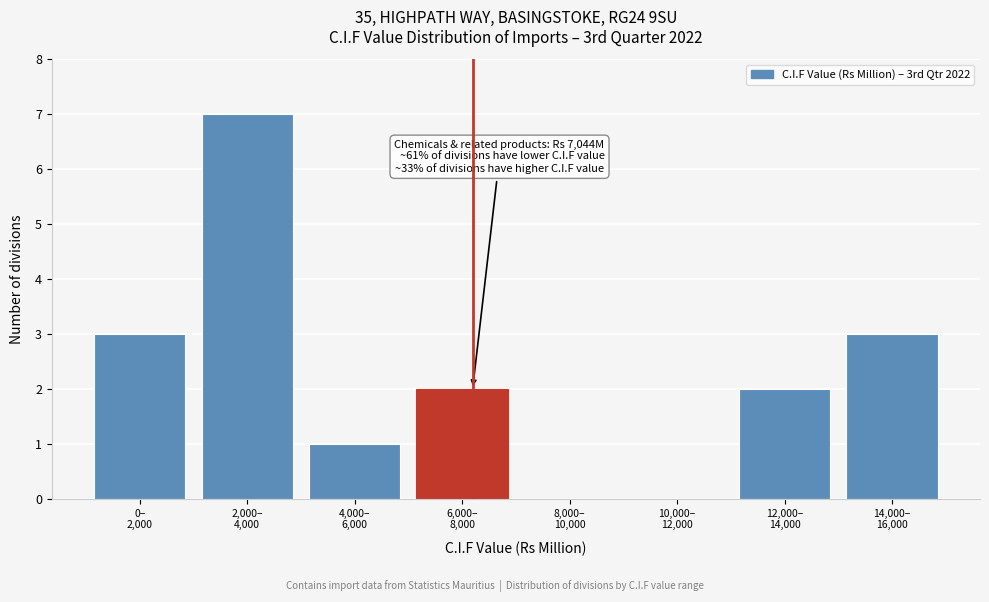

What is the maximum value shown in the chart?

7